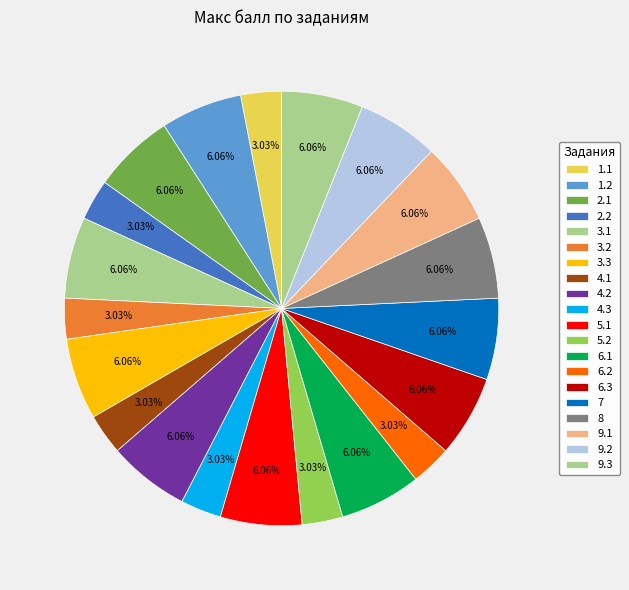

Approximately how many times larger is the value at 2.1 compared to 1.2?

1.0